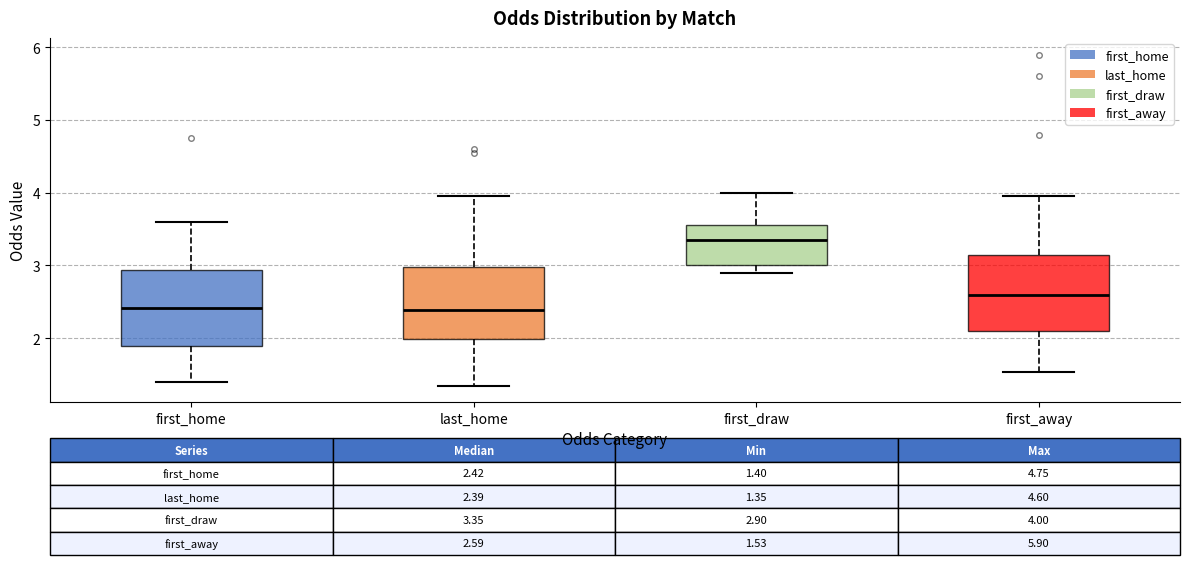

Which box's median line is the highest?

first_draw